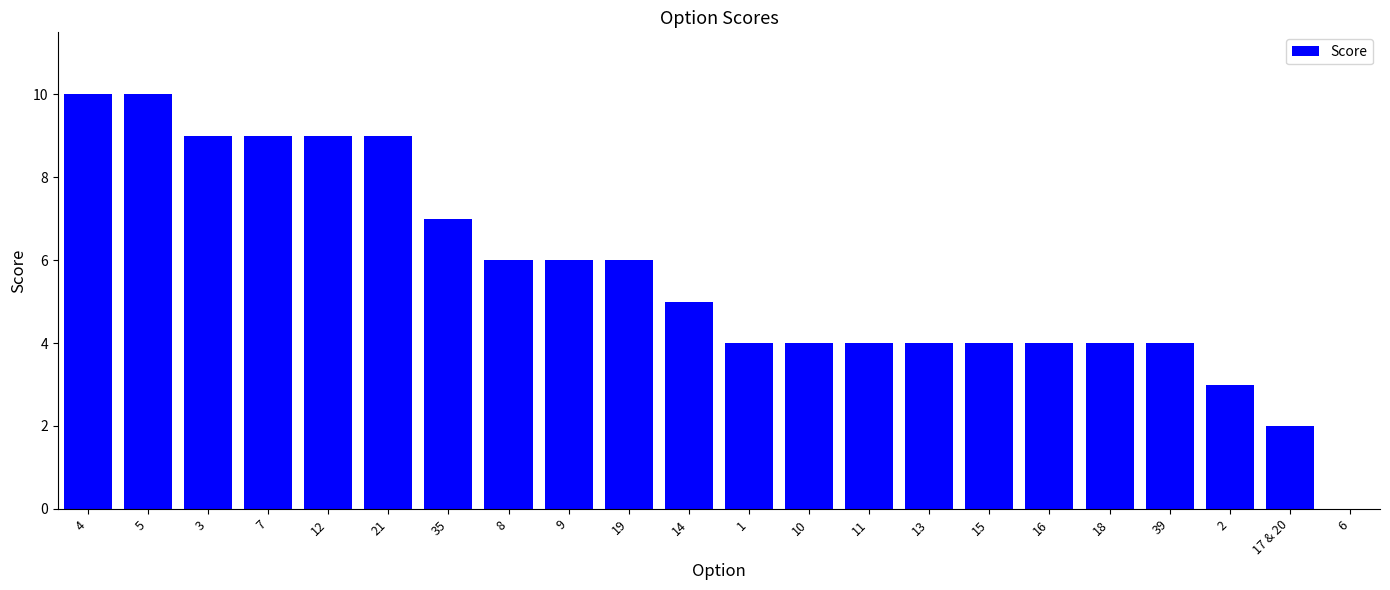

What is the sum of all values?

123